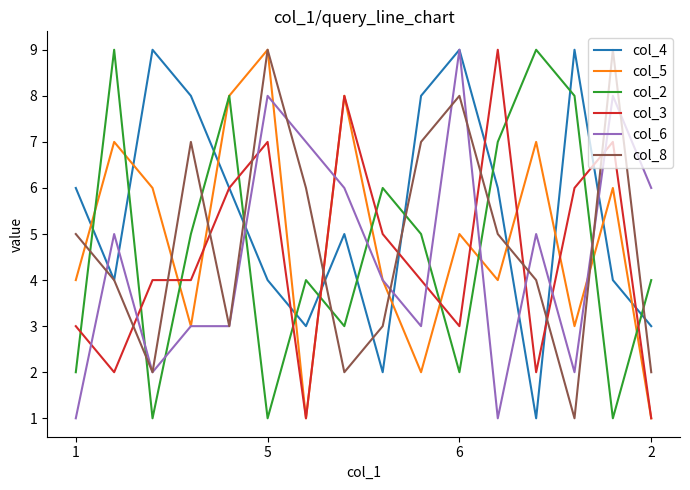

True or false: col_4 and col_2 cross at least once.

True